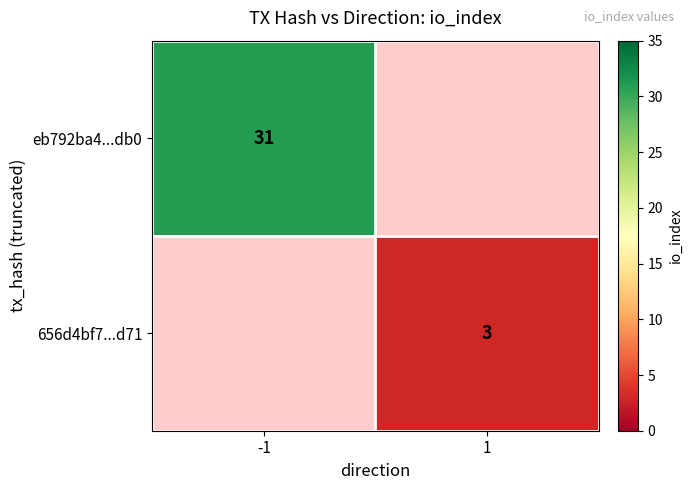

The value of 656d4bf7...d71 at 1 is 5. True or false?

False